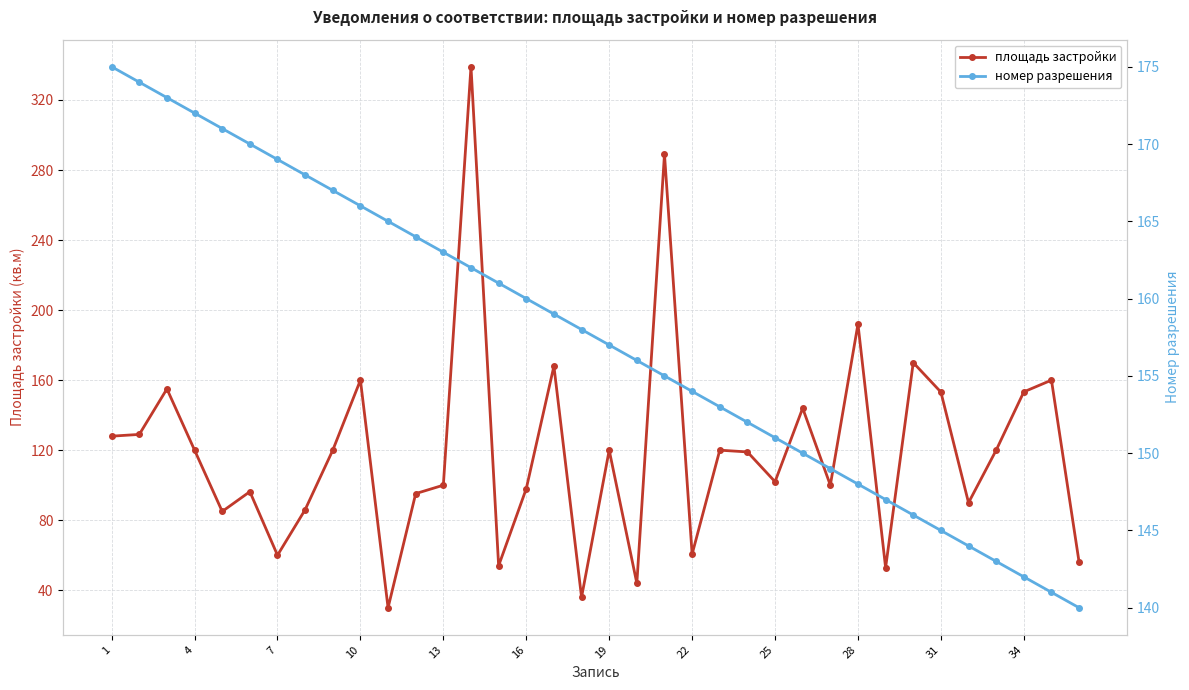

What is the value of the номер разрешения point at the 29th from the left?

166.0